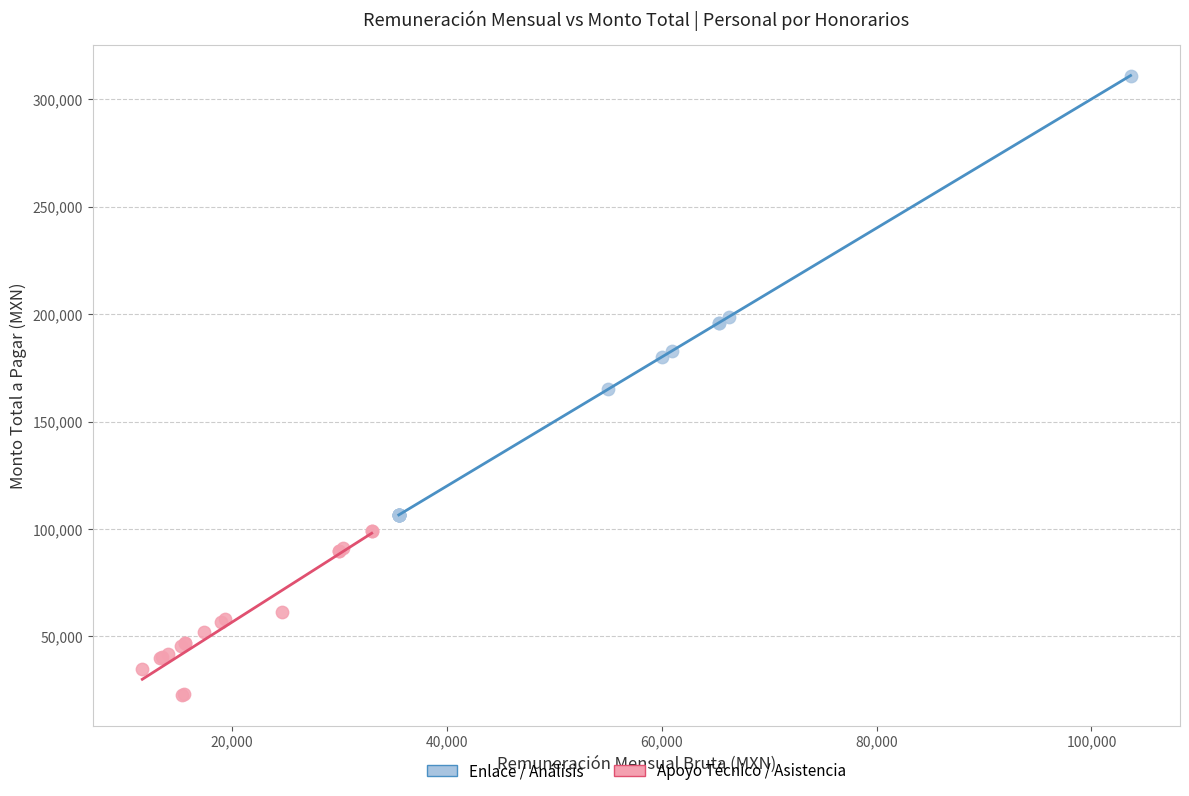

Which series has the widest spread of Y values?

Enlace / Análisis